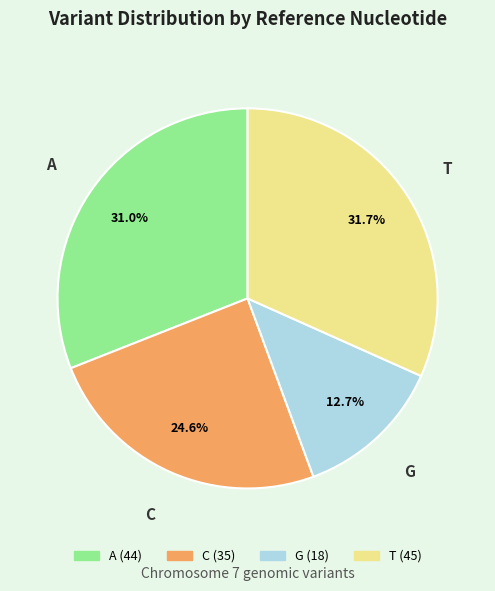

To the nearest percent, what is the difference between the G and A slice percentages?

18%